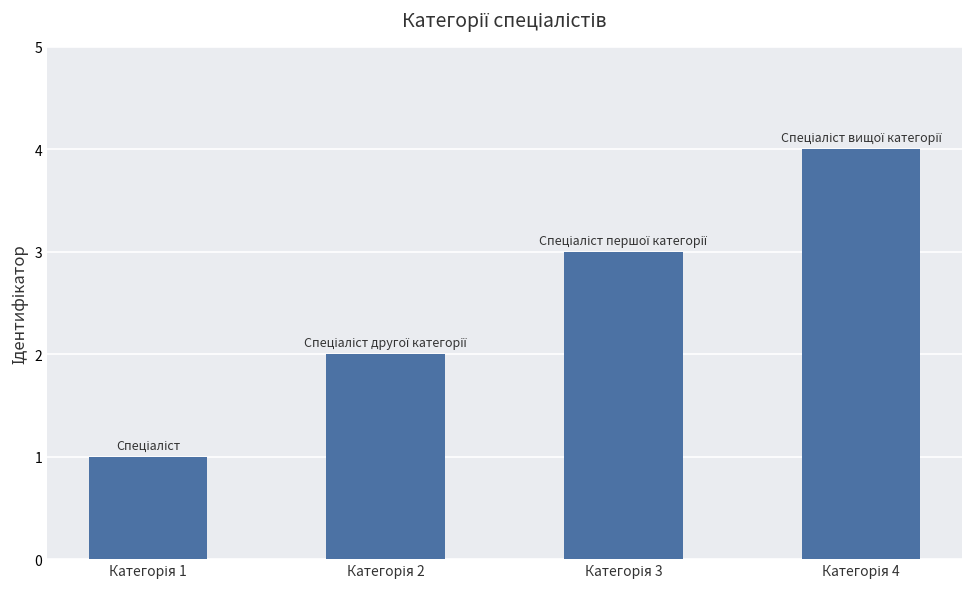

What is the maximum value shown in the chart?

4